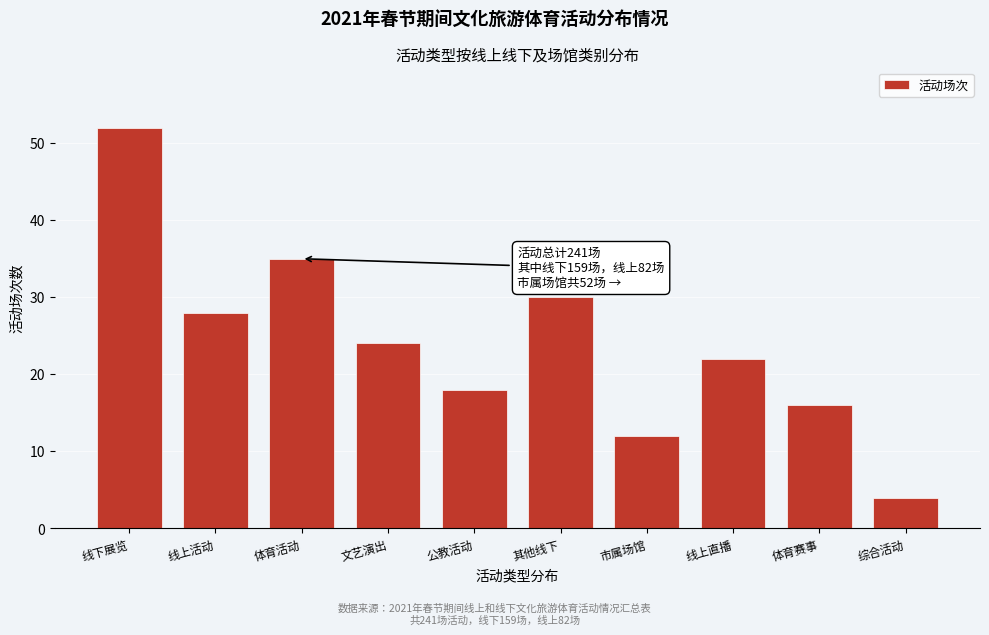

Reading left to right, list all the values displayed in this chart.

52	28	35	24	18	30	12	22	16	4